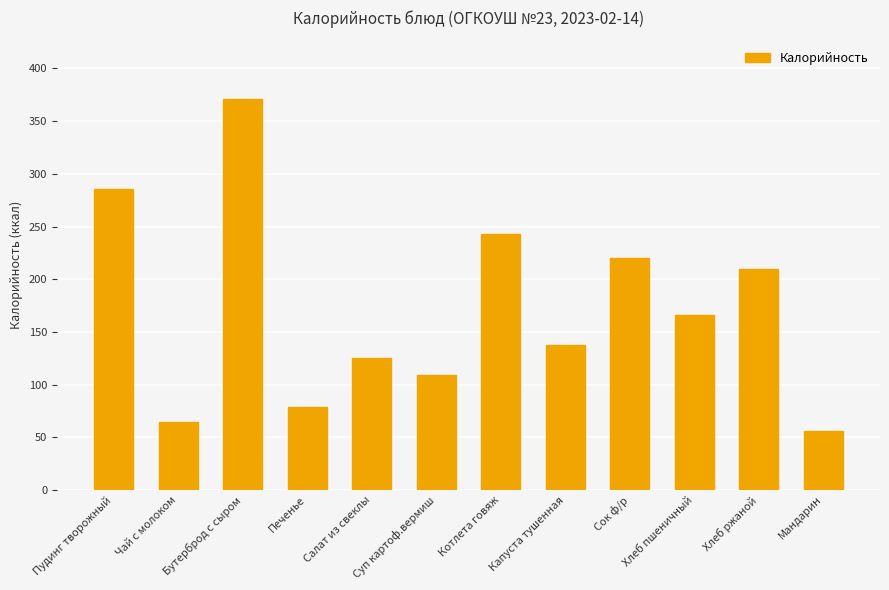

What is the approximate value at Сок ф/р?

220.0